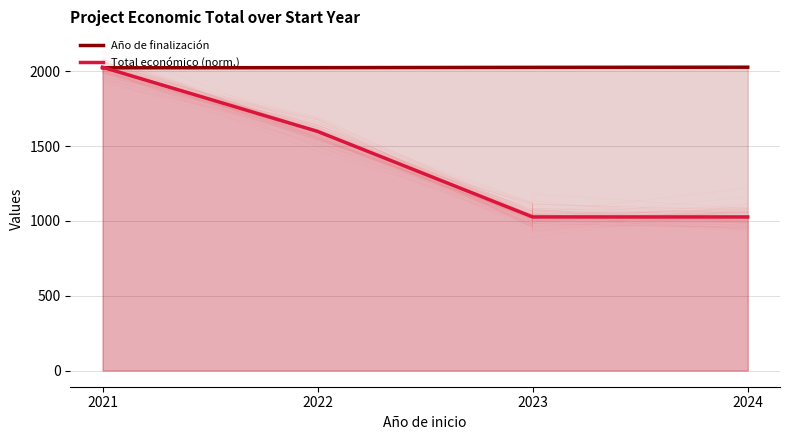

What is the average value of the Año de finalización series?

2025.2